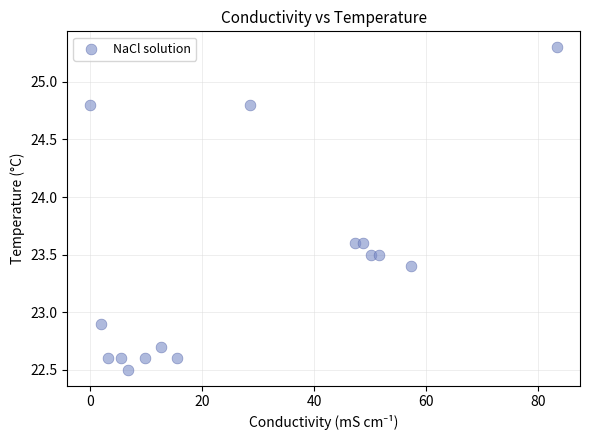

What is the range of Y values (max minus min)?

2.8